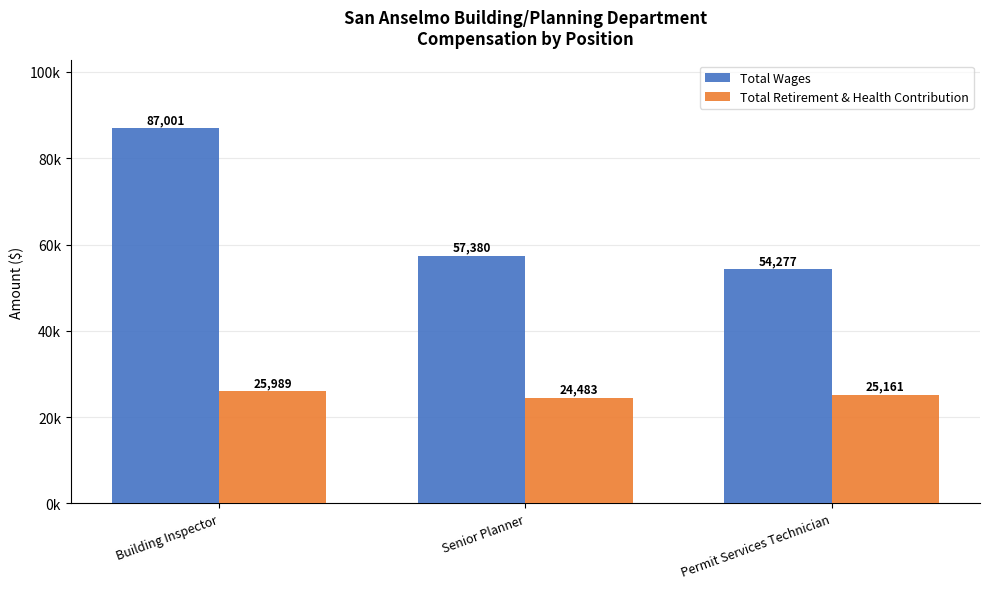

Are the bars grouped side by side (vs. stacked)?

Yes